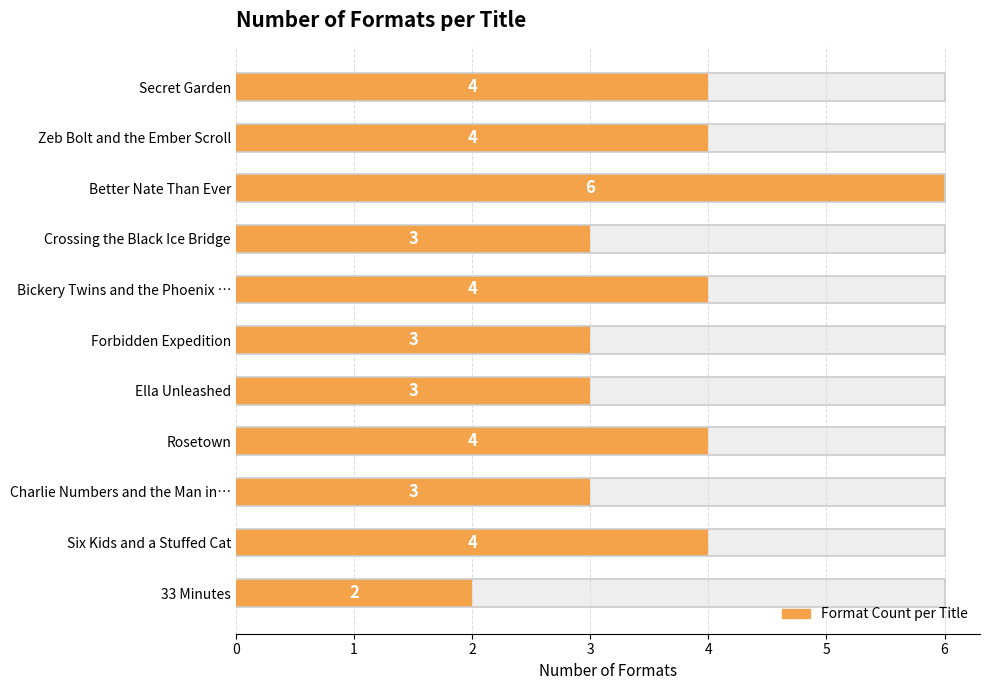

Are the bars horizontal?

Yes